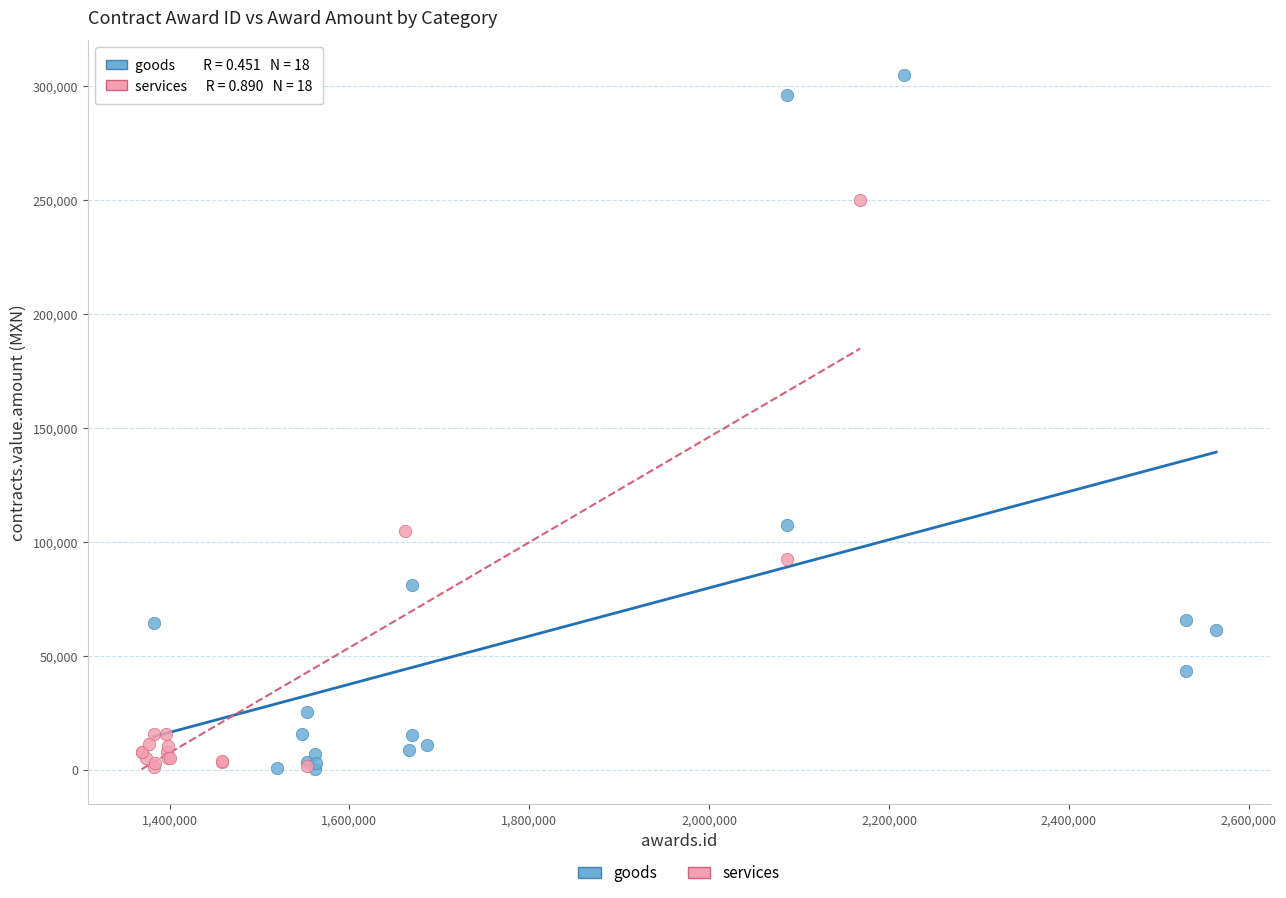

Which series has the largest Y range (max minus min)?

goods